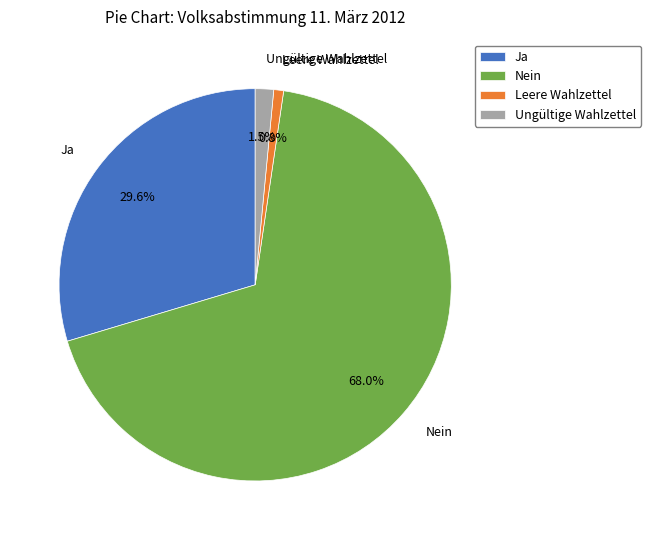

Which has a higher value, Ja or Nein?

Nein